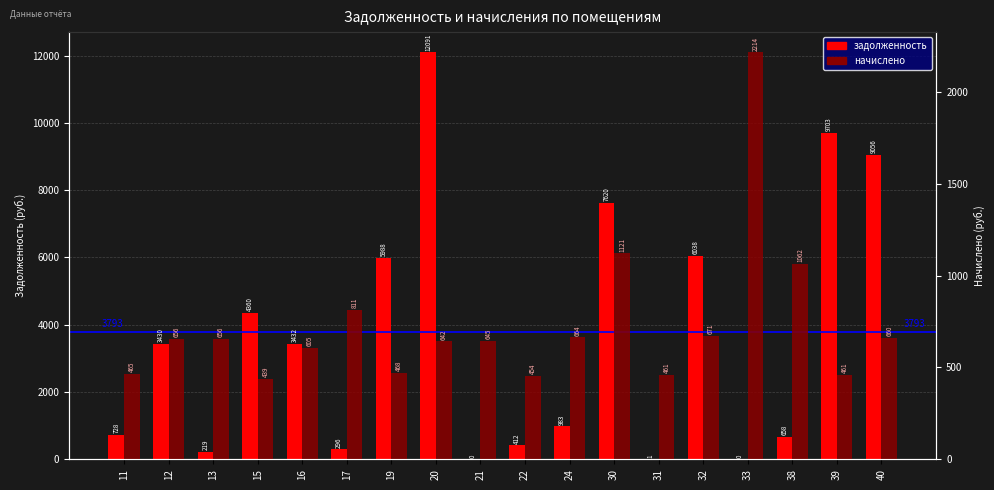

True or false: задолженность has a value of 727.5 at 11.

True